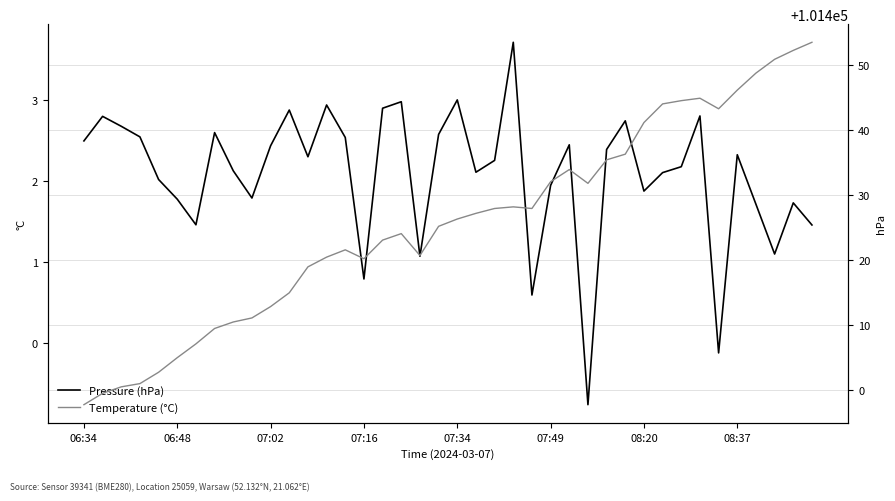

The Pressure (hPa) series shows 101430.7 at 08:20. True or false?

True